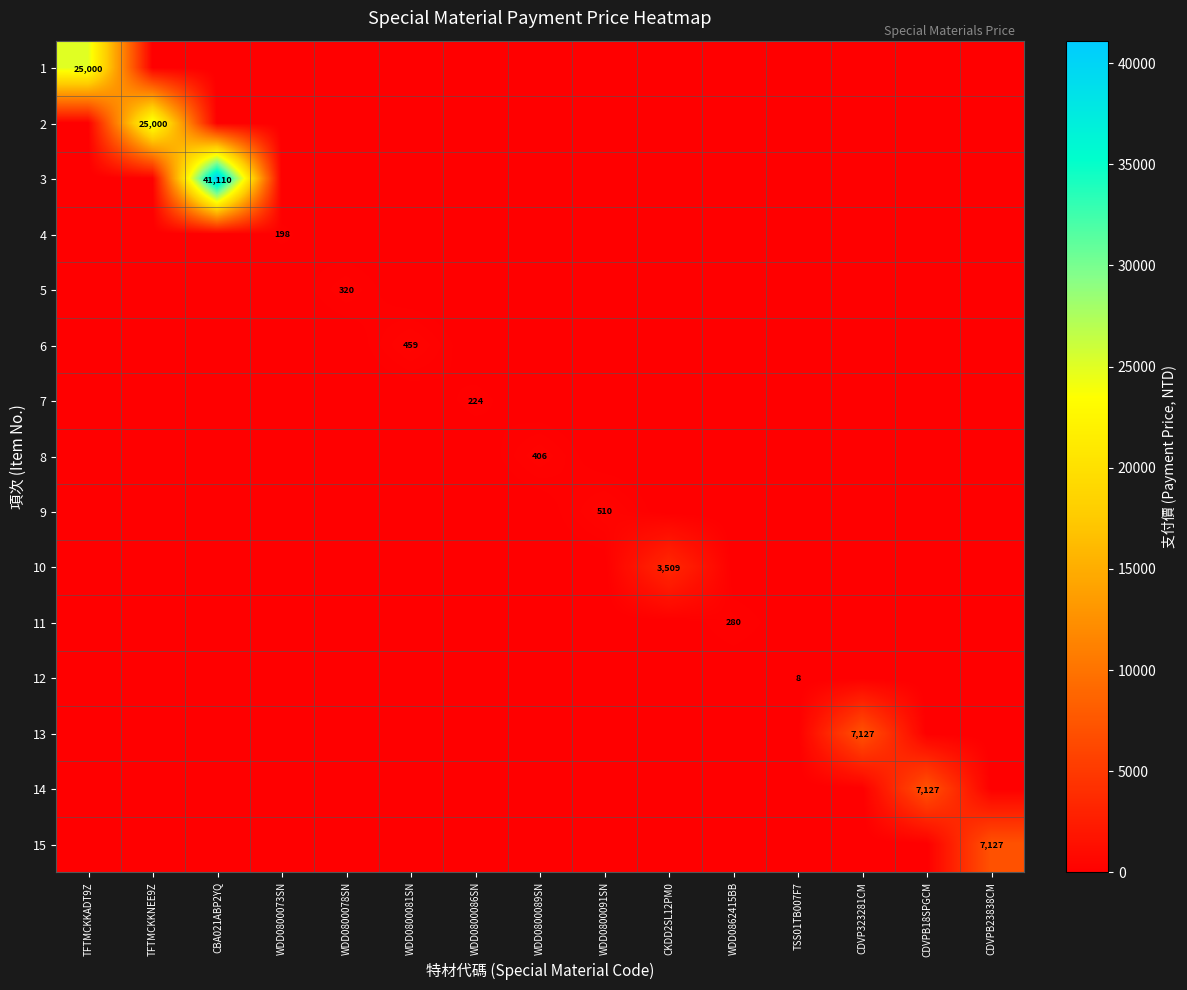

The value of 6 at WDD0800081SN is 102. True or false?

False